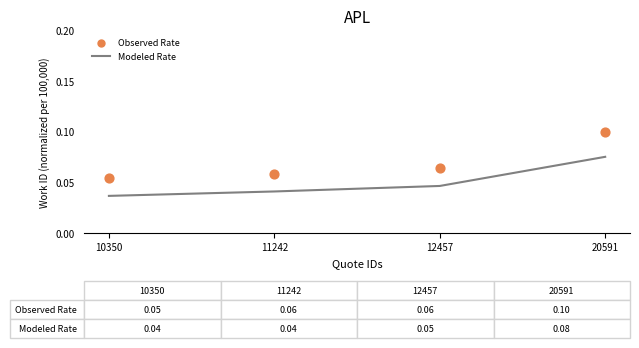

At which category is the sum across all series the highest?

20591